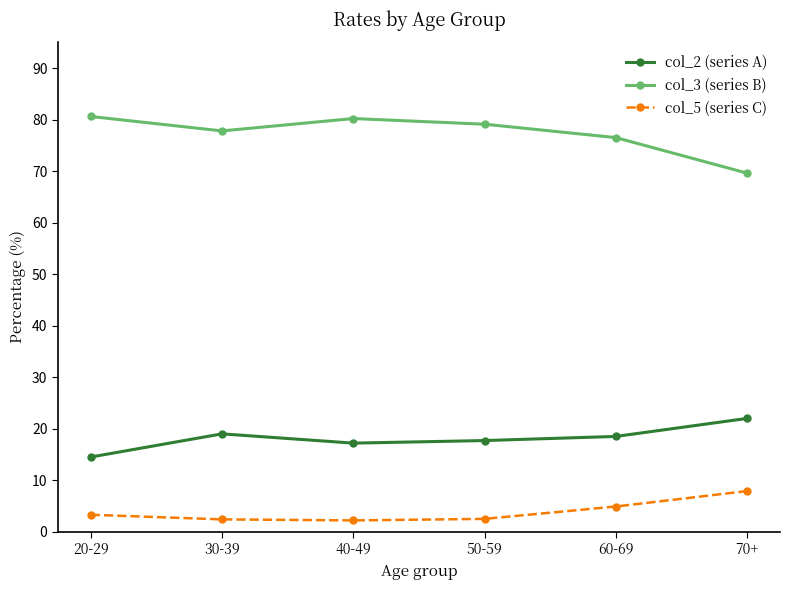

At how many categories does at least one series exceed 33?

6